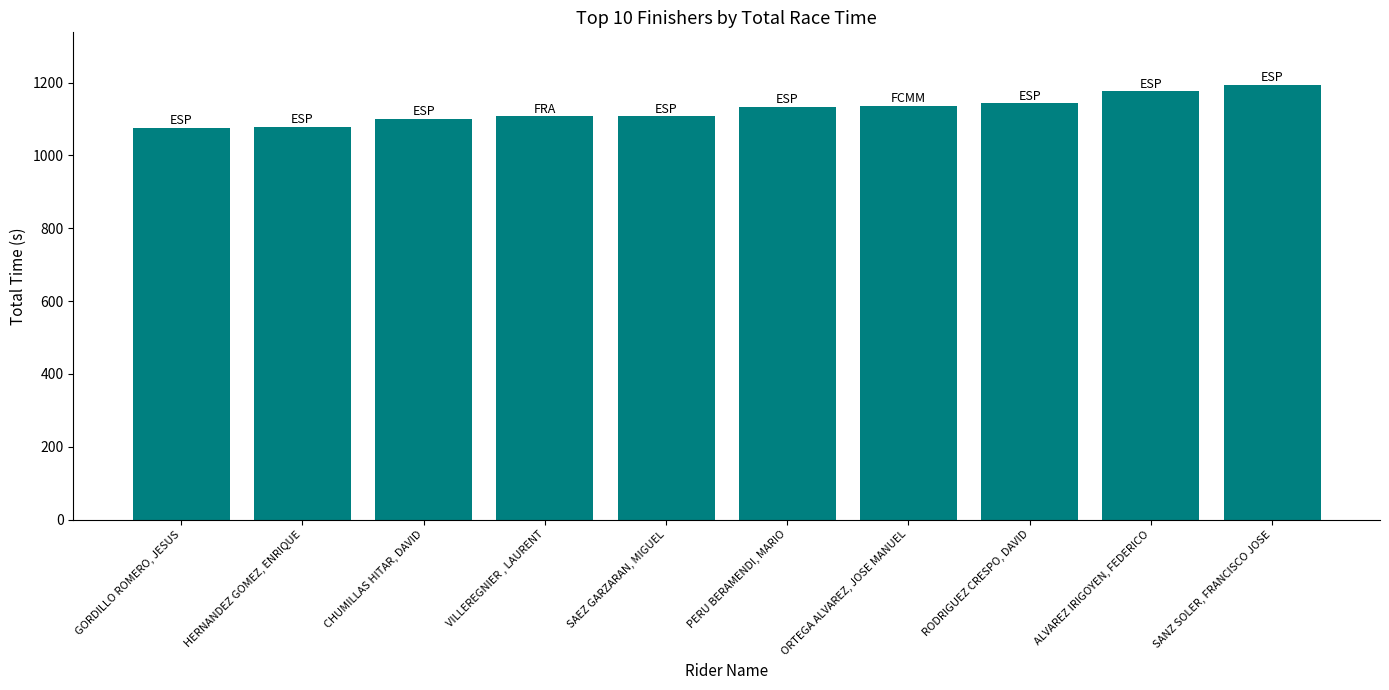

What is the ratio of the value at HERNANDEZ GOMEZ, ENRIQUE to the value at RODRIGUEZ CRESPO, DAVID?

0.9